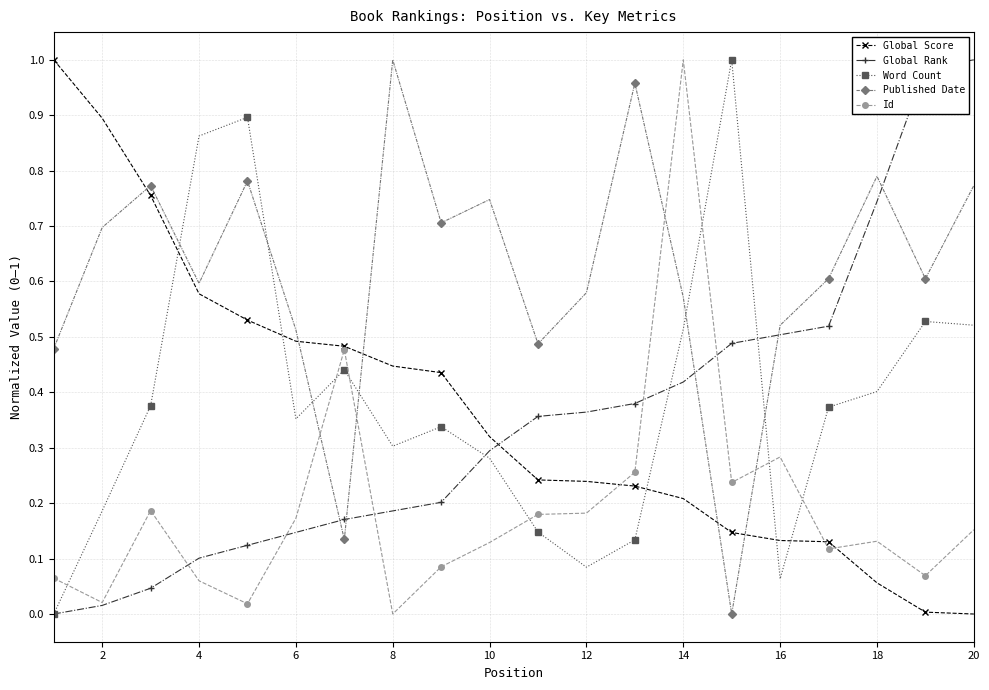

Which series ends up on top after the final intersection of Id and Published Date?

Published Date